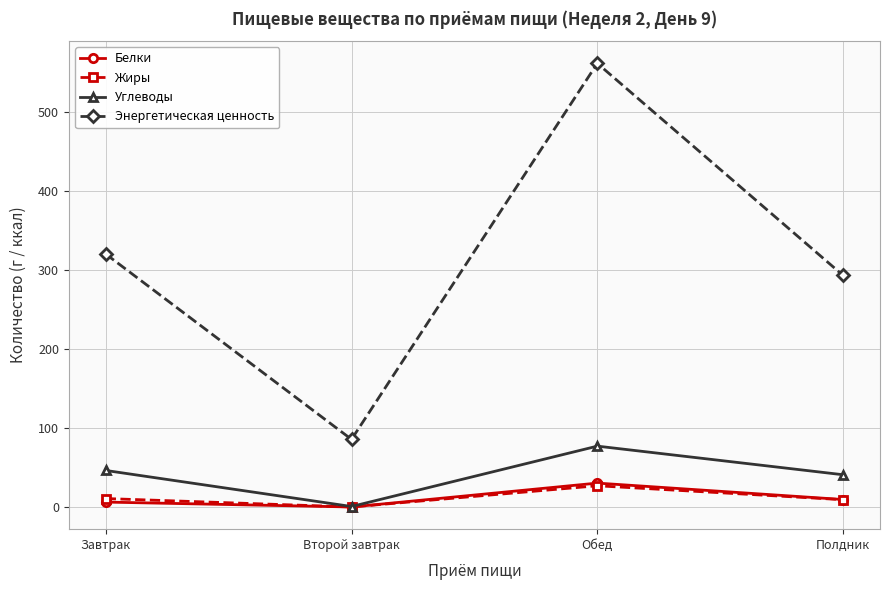

Is the value of Энергетическая ценность at Завтрак greater than the value of Белки at Второй завтрак?

Yes